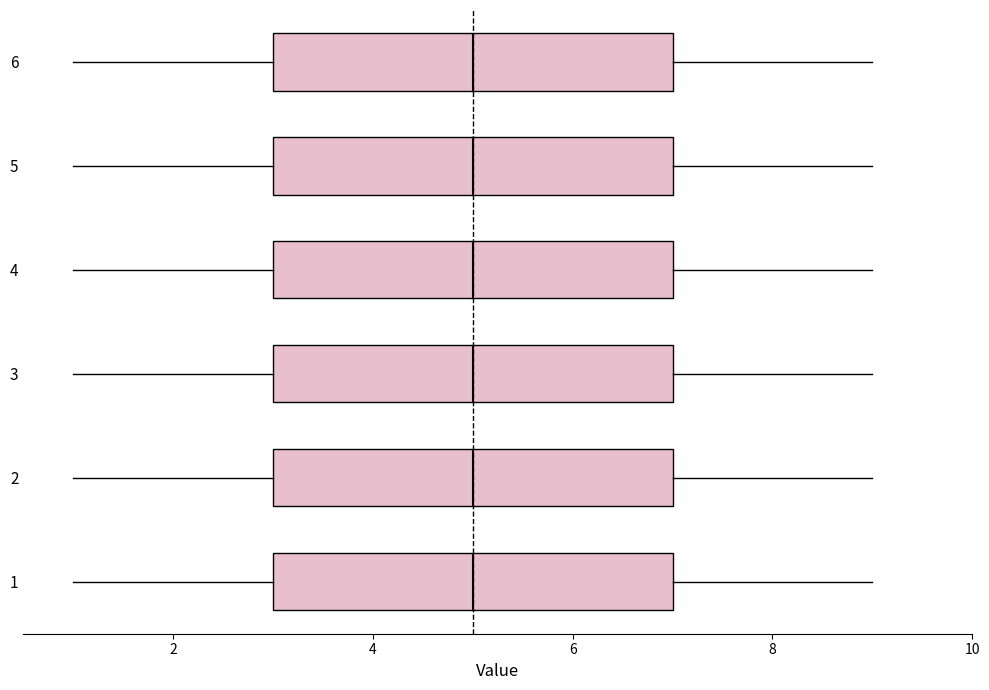

Reading bottom to top, transcribe this box plot: for each box, give where its median line is, the range the box spans, and where its two whiskers end, as read against the x-axis. The values are not printed on the chart, so give them approximately, as read against the axis.

1: median 5, box 3 to 7, whiskers 1 to 9
2: median 5, box 3 to 7, whiskers 1 to 9
3: median 5, box 3 to 7, whiskers 1 to 9
4: median 5, box 3 to 7, whiskers 1 to 9
5: median 5, box 3 to 7, whiskers 1 to 9
6: median 5, box 3 to 7, whiskers 1 to 9